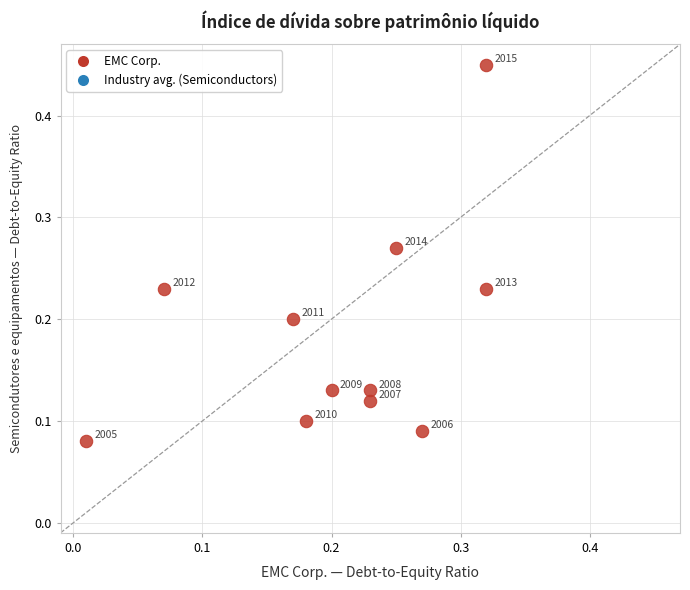

What is the range of Y values (max minus min)?

0.4